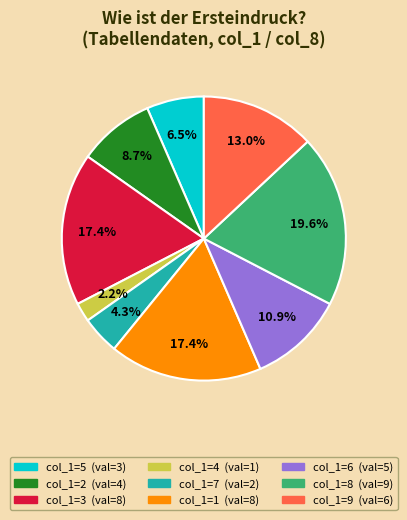

Does any single category account for the majority?

No